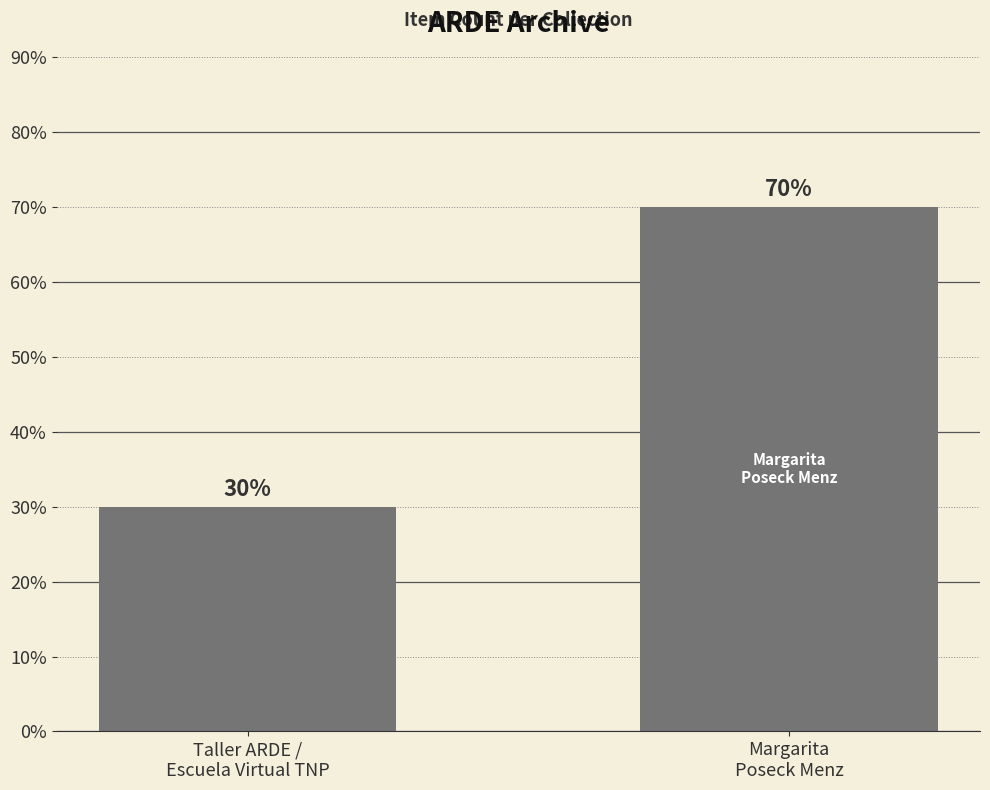

What is the label of the 2nd bar from the right?

Taller ARDE /
Escuela Virtual TNP